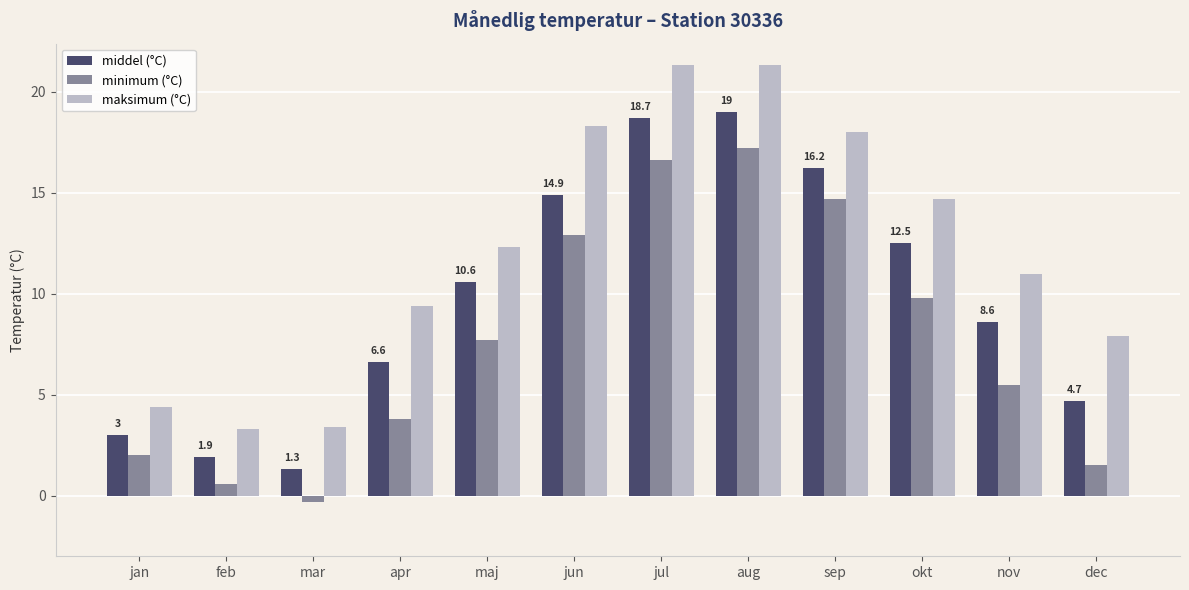

What position from the left is apr?

4